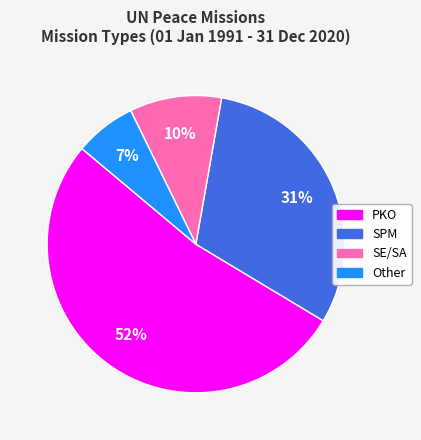

To the nearest percent, what portion does SPM represent?

31%